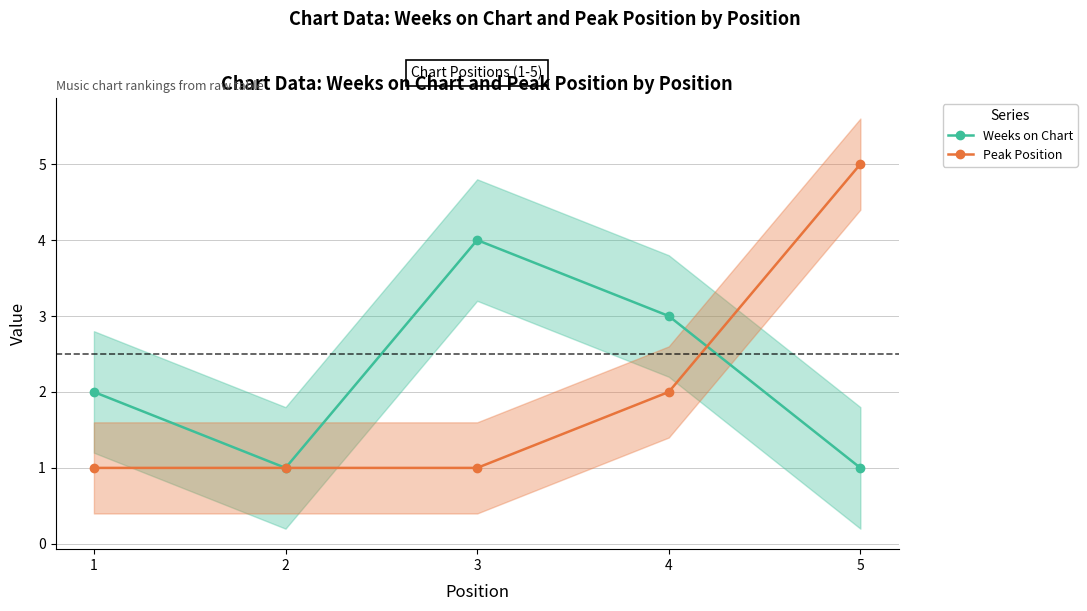

Reading right to left, list all the values displayed in this chart.

Weeks on Chart: 1	3	4	1	2
Peak Position: 5	2	1	1	1